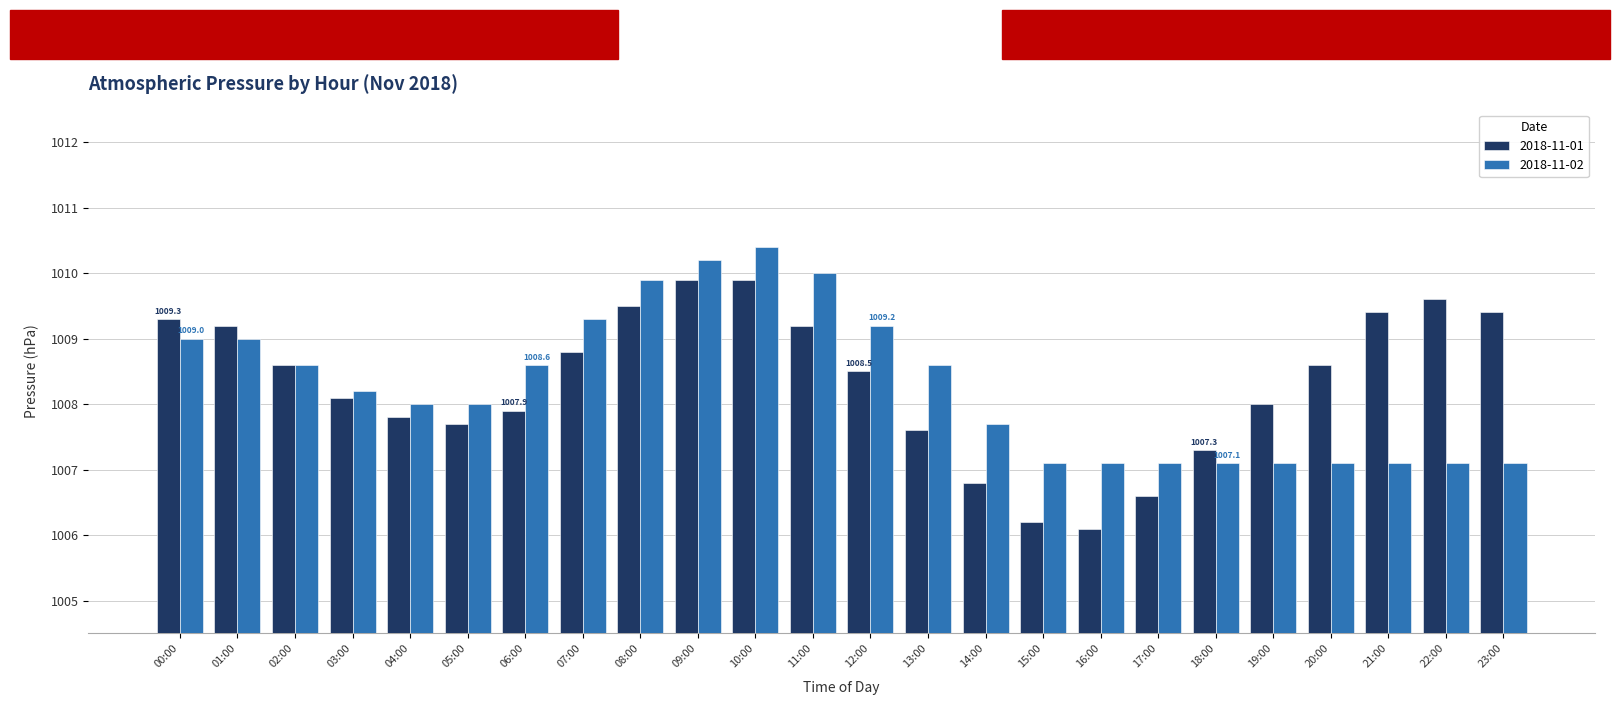

Read the 2018-11-02 value at 19:00.

1007.1